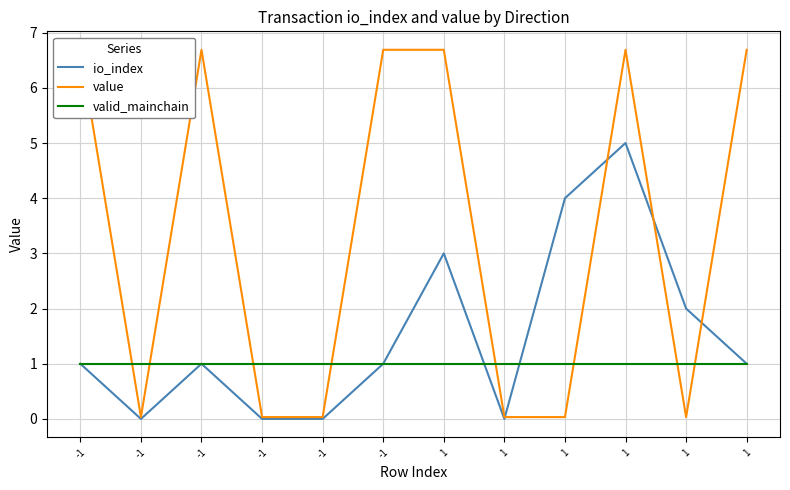

Where is the first local minimum for io_index?

-1